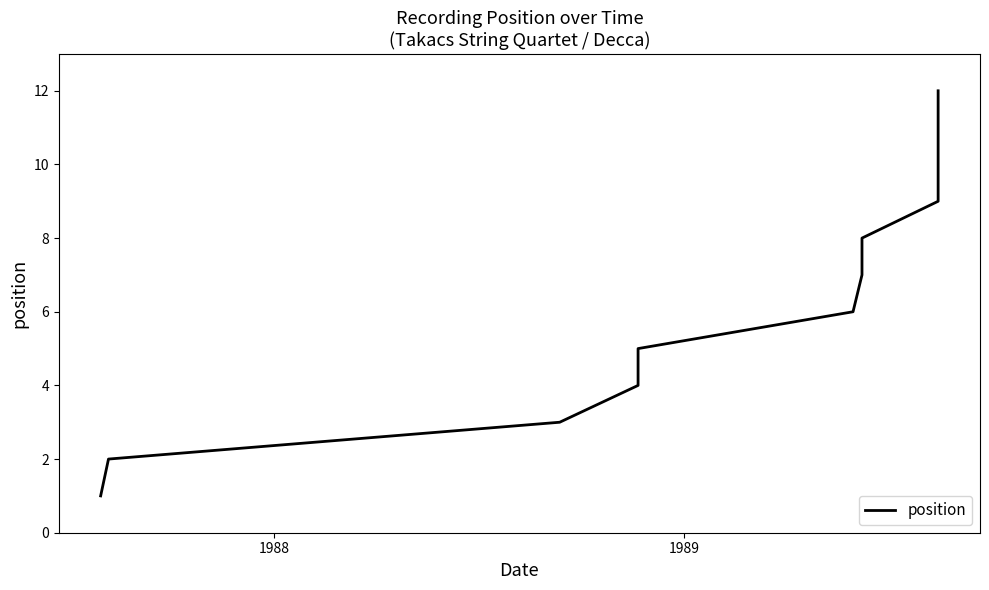

Does the chart display data point markers on the line(s)?

No